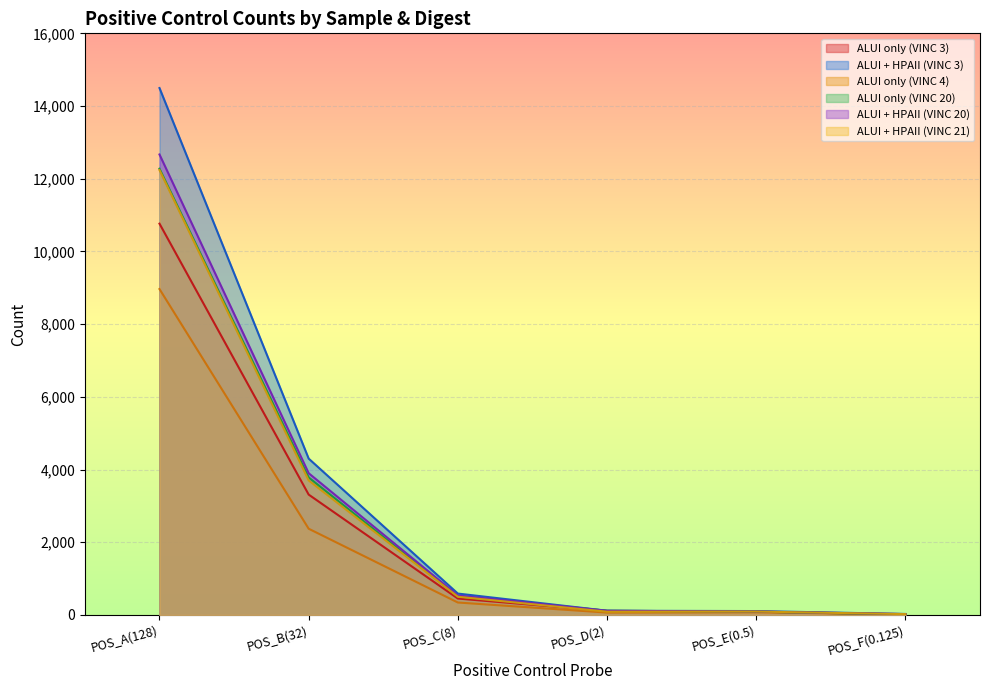

What value does the ALUI only (VINC 20) series have at POS_B(32), to the nearest 50?

3800